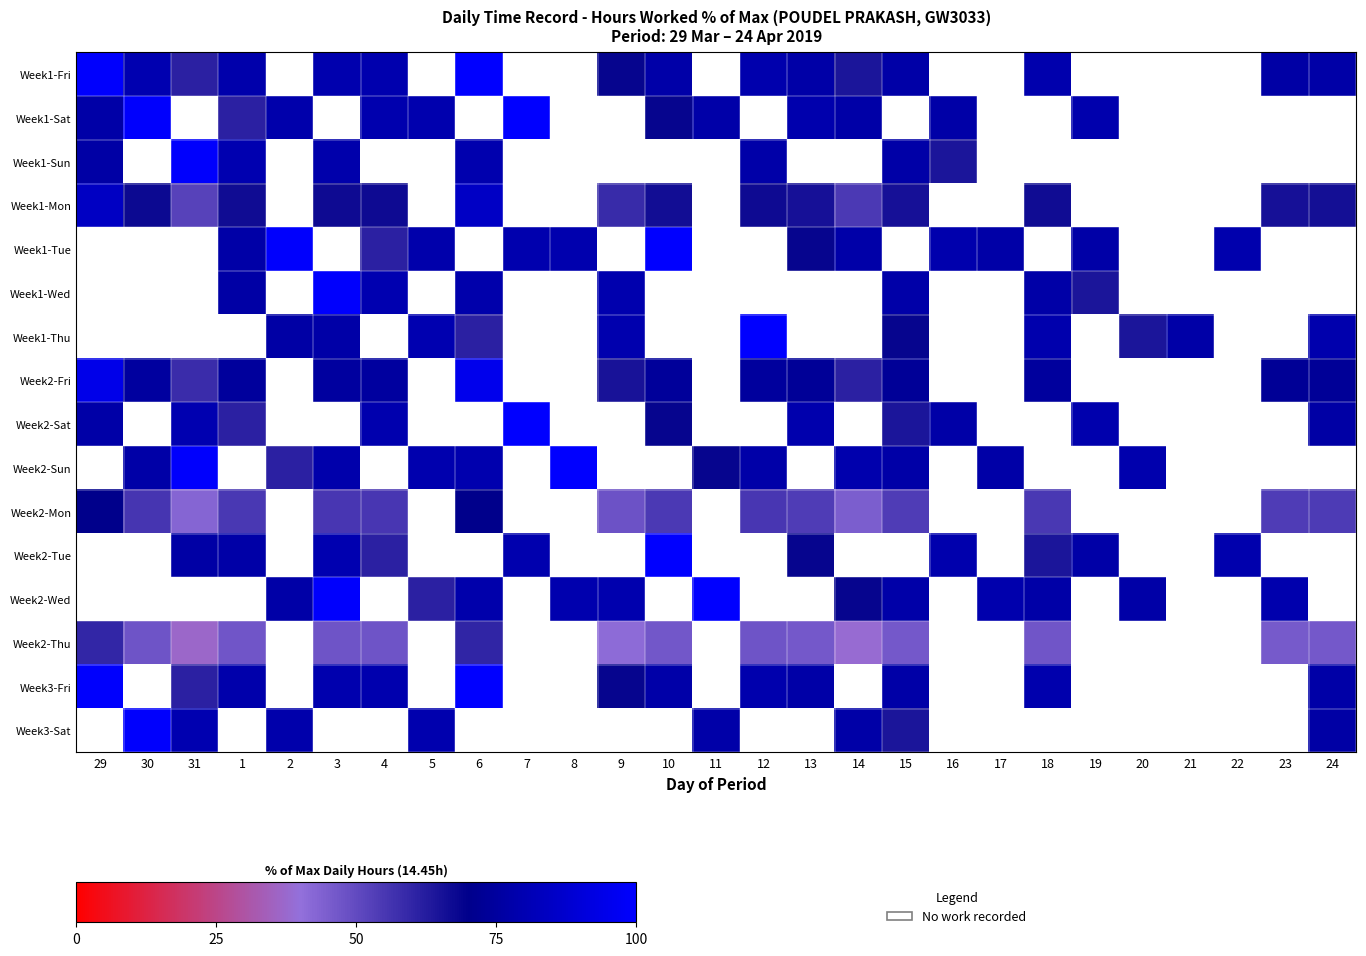

What value does the Week1-Fri series have at 12?

78.9